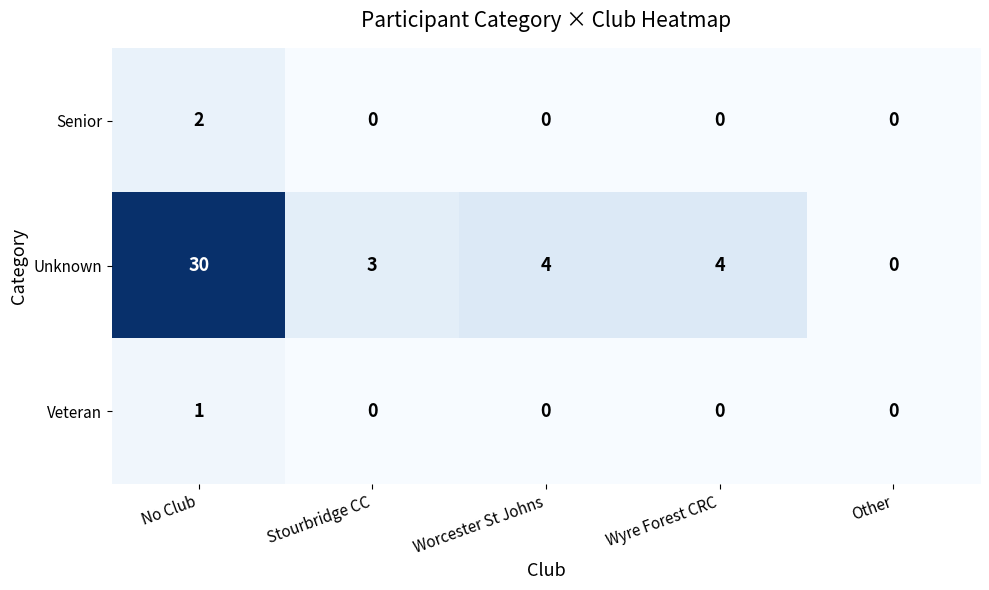

At which category is the sum across all series the highest?

No Club